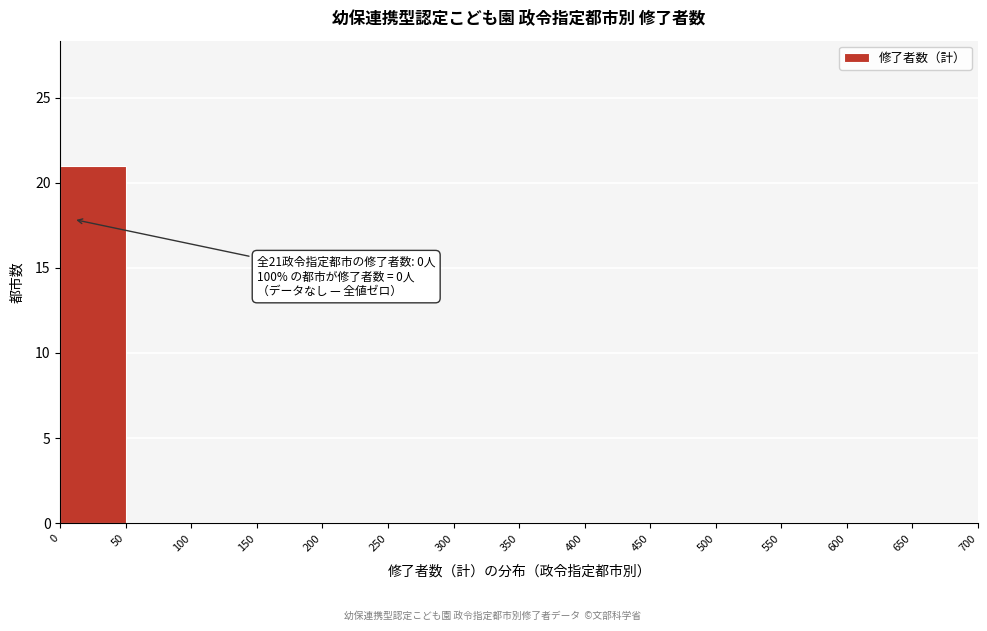

Which range on the x-axis has the tallest bar?

0 to 50